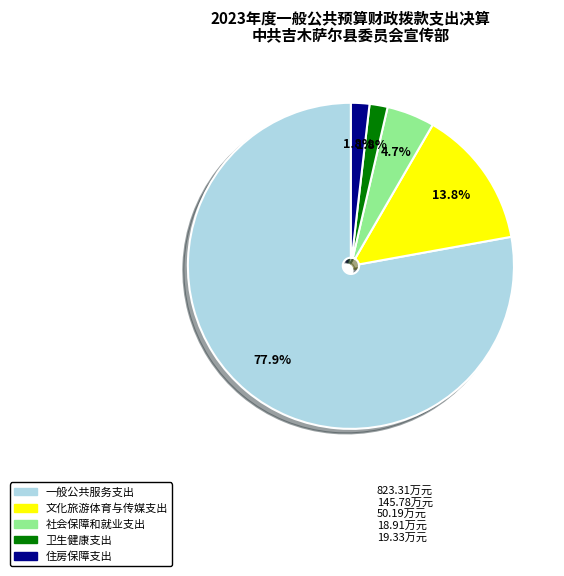

Which slice represents more than half of the pie?

一般公共服务支出